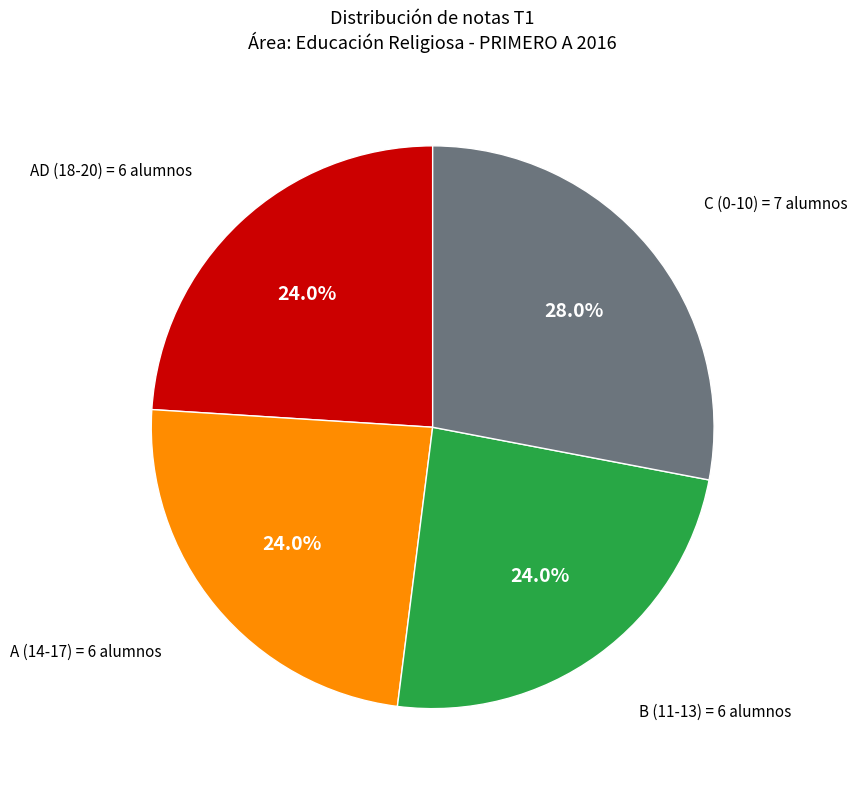

How much of the chart is everything except C (0-10)?

72.0%